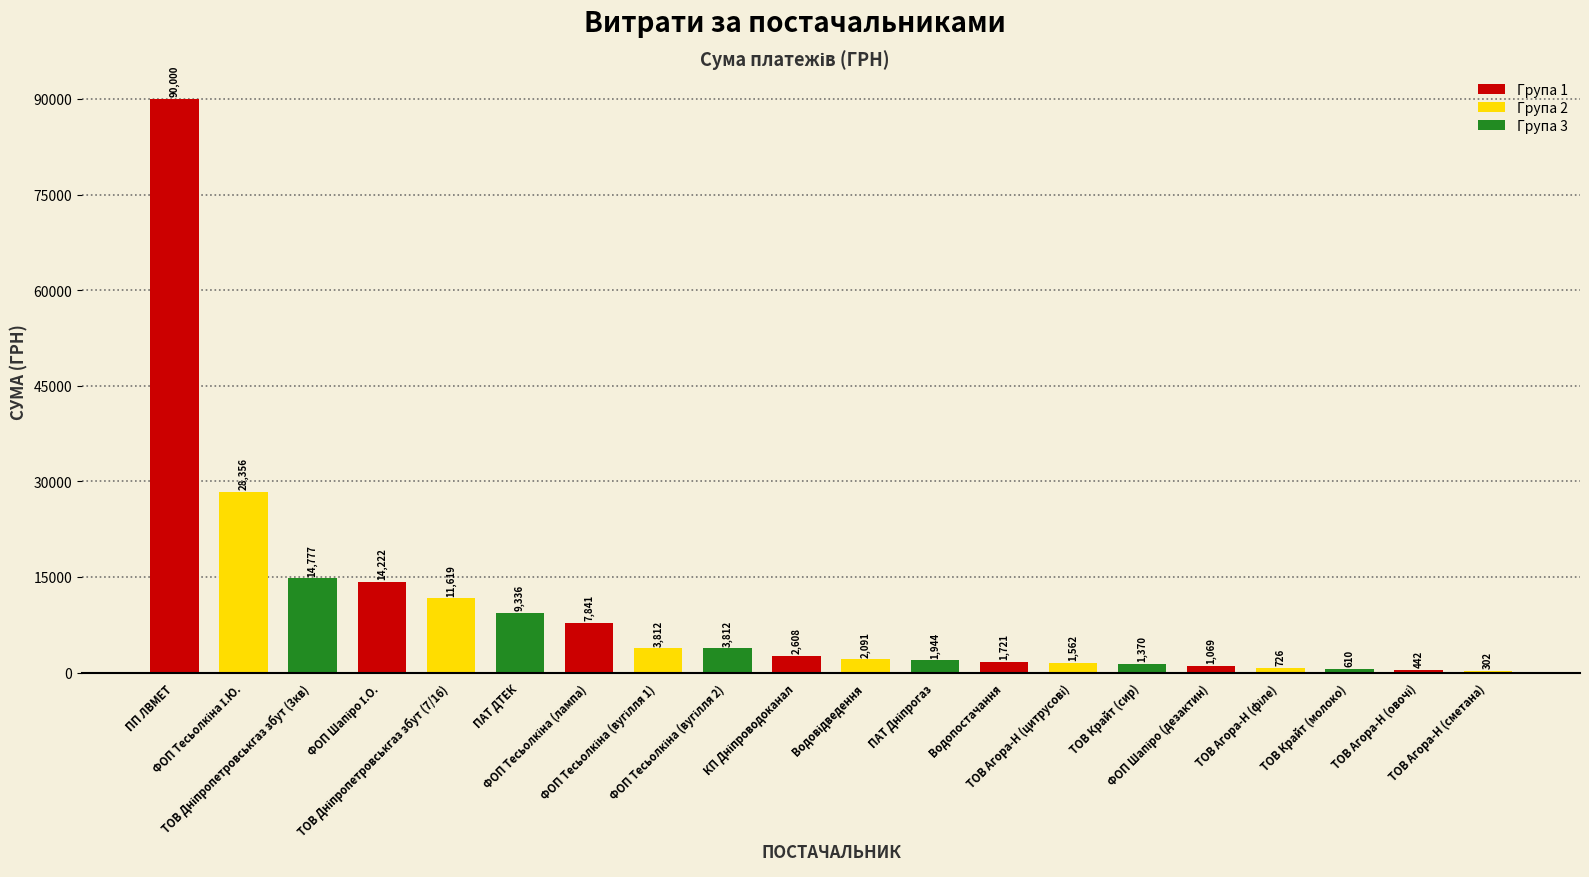

What is the value of the 1st bar from the left?

90000.0